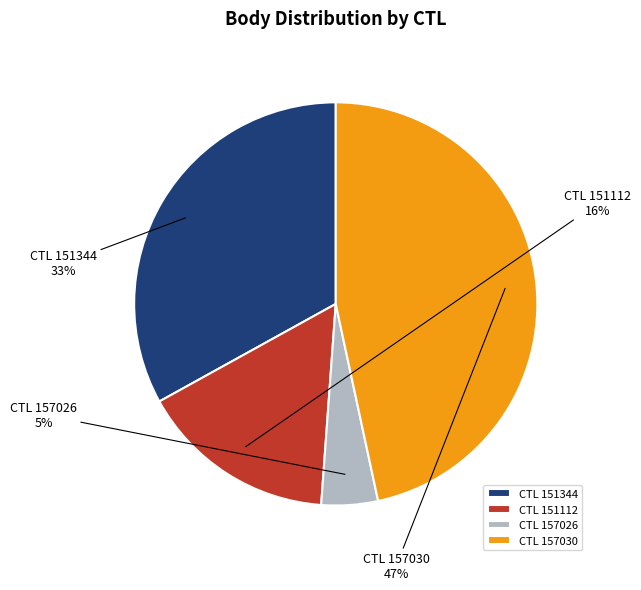

What percentage is the CTL 151344 slice, to the nearest percent?

33%